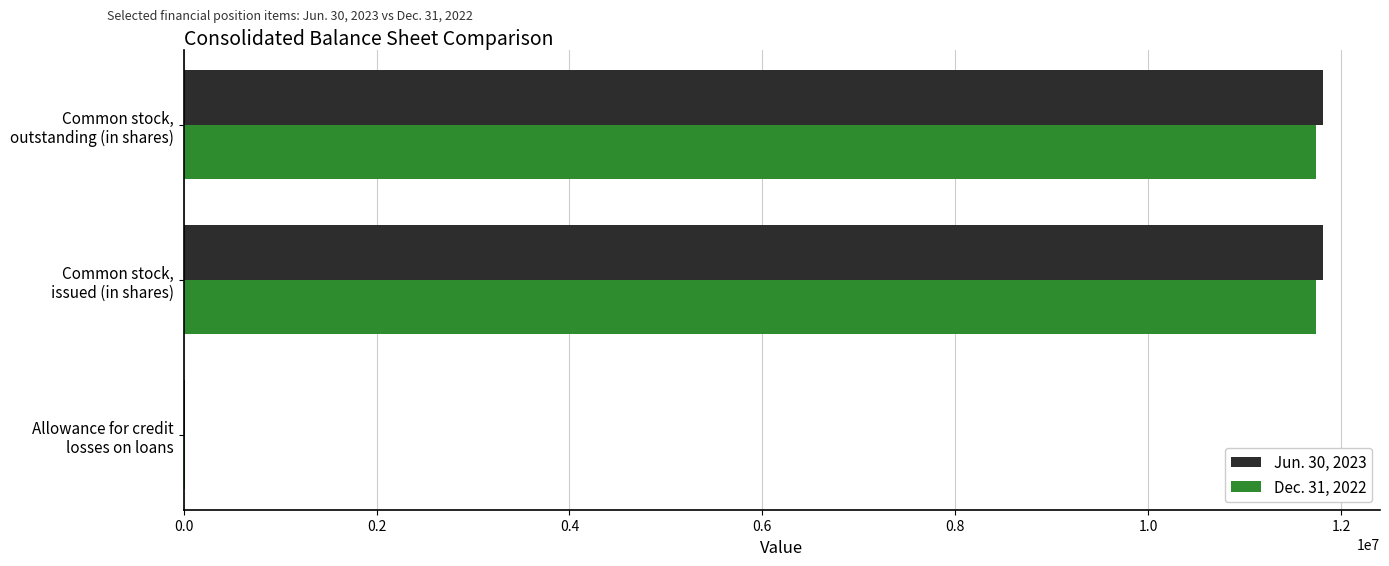

What is the average value of the Dec. 31, 2022 series?

7827143